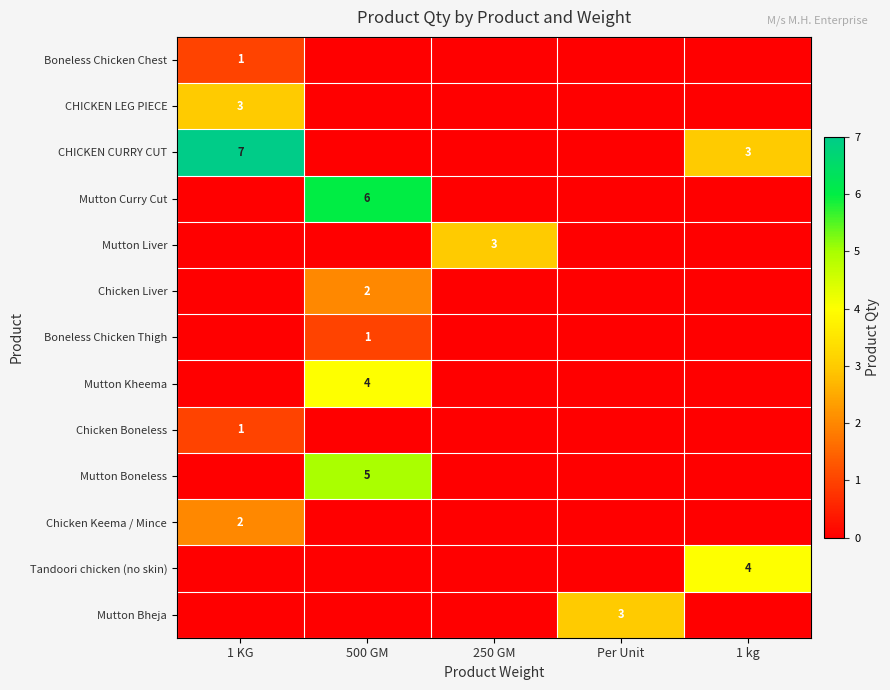

True or false: Mutton Liver has a value of 5 at 250 GM.

False